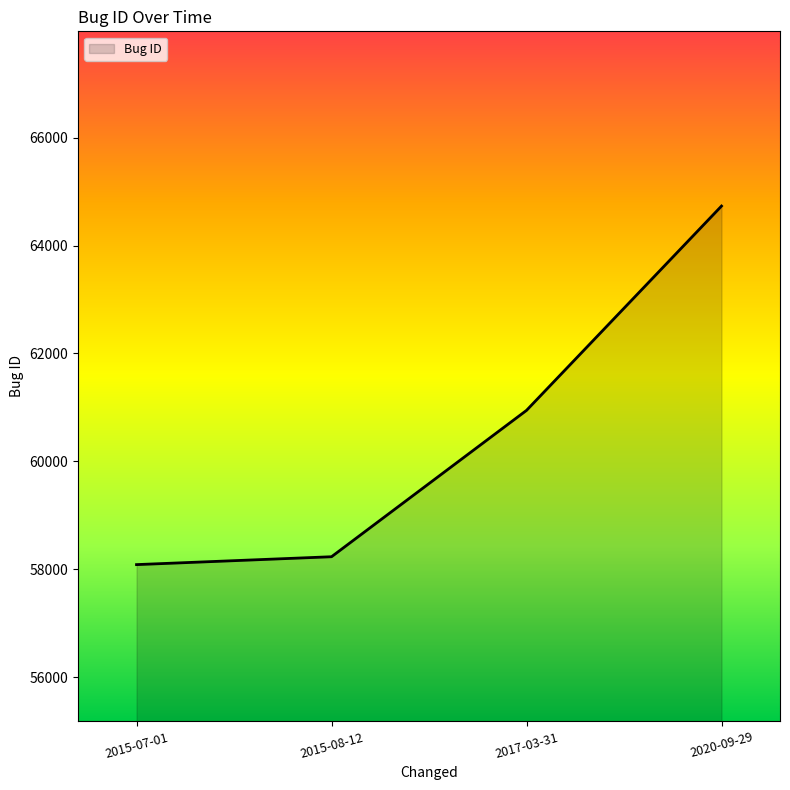

Rank the categories by value from lowest to highest.

2015-07-01, 2015-08-12, 2017-03-31, 2020-09-29